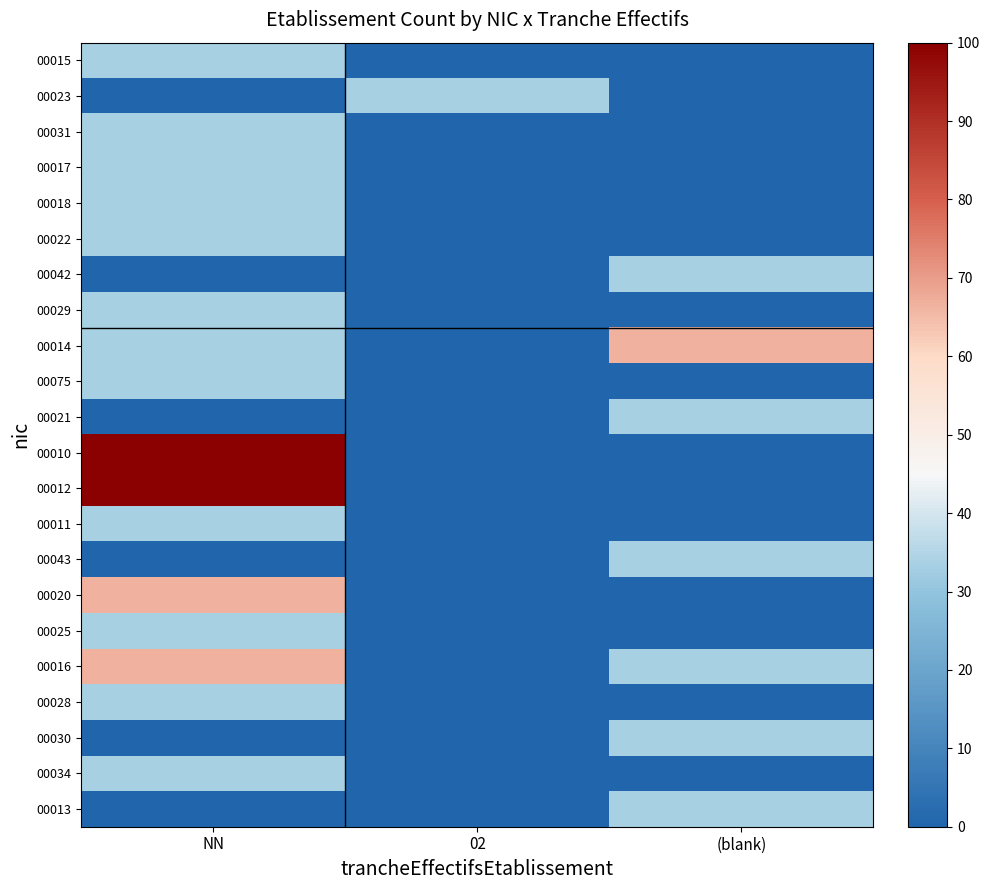

Reading right to left, transcribe all the data shown in this chart.

00015: (blank)=0.0	02=0.0	NN=33.3
00023: (blank)=0.0	02=33.3	NN=0.0
00031: (blank)=0.0	02=0.0	NN=33.3
00017: (blank)=0.0	02=0.0	NN=33.3
00018: (blank)=0.0	02=0.0	NN=33.3
00022: (blank)=0.0	02=0.0	NN=33.3
00042: (blank)=33.3	02=0.0	NN=0.0
00029: (blank)=0.0	02=0.0	NN=33.3
00014: (blank)=66.7	02=0.0	NN=33.3
00075: (blank)=0.0	02=0.0	NN=33.3
00021: (blank)=33.3	02=0.0	NN=0.0
00010: (blank)=0.0	02=0.0	NN=100.0
00012: (blank)=0.0	02=0.0	NN=100.0
00011: (blank)=0.0	02=0.0	NN=33.3
00043: (blank)=33.3	02=0.0	NN=0.0
00020: (blank)=0.0	02=0.0	NN=66.7
00025: (blank)=0.0	02=0.0	NN=33.3
00016: (blank)=33.3	02=0.0	NN=66.7
00028: (blank)=0.0	02=0.0	NN=33.3
00030: (blank)=33.3	02=0.0	NN=0.0
00034: (blank)=0.0	02=0.0	NN=33.3
00013: (blank)=33.3	02=0.0	NN=0.0